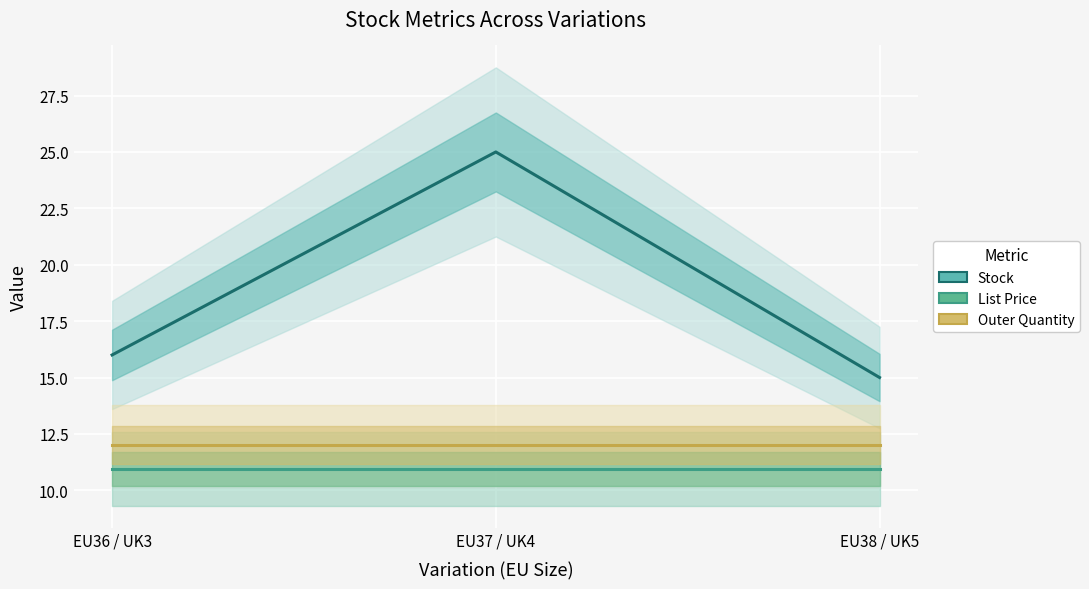

What position from the right is EU36 / UK3?

3